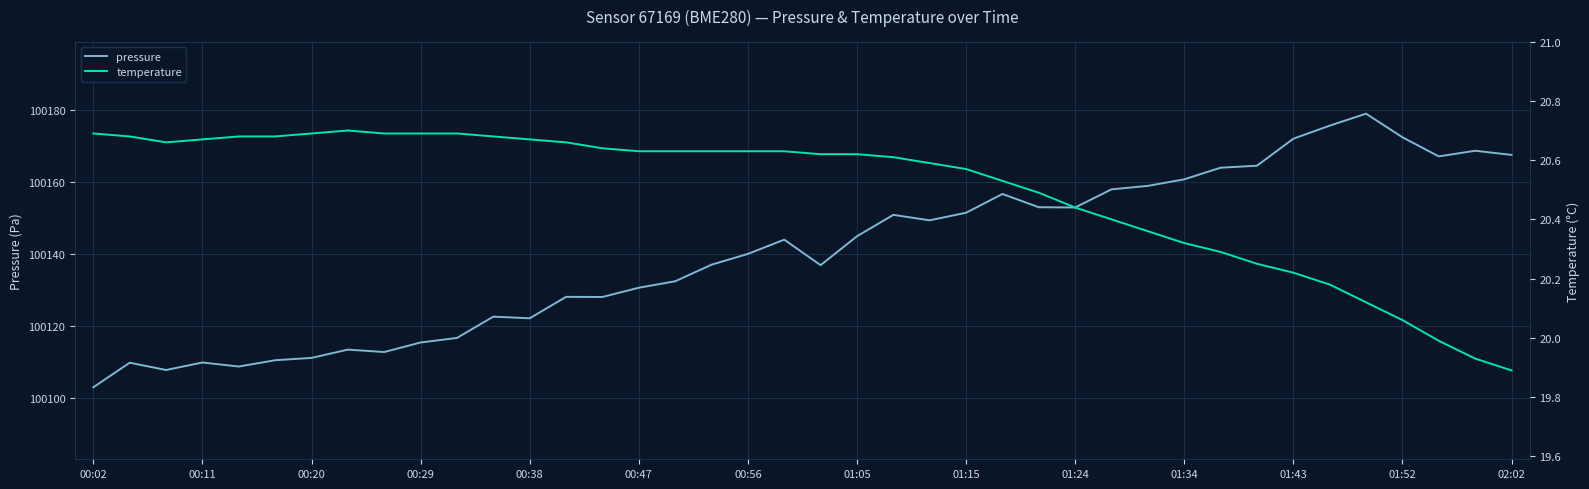

What is the highest value of the pressure series?

100179.0